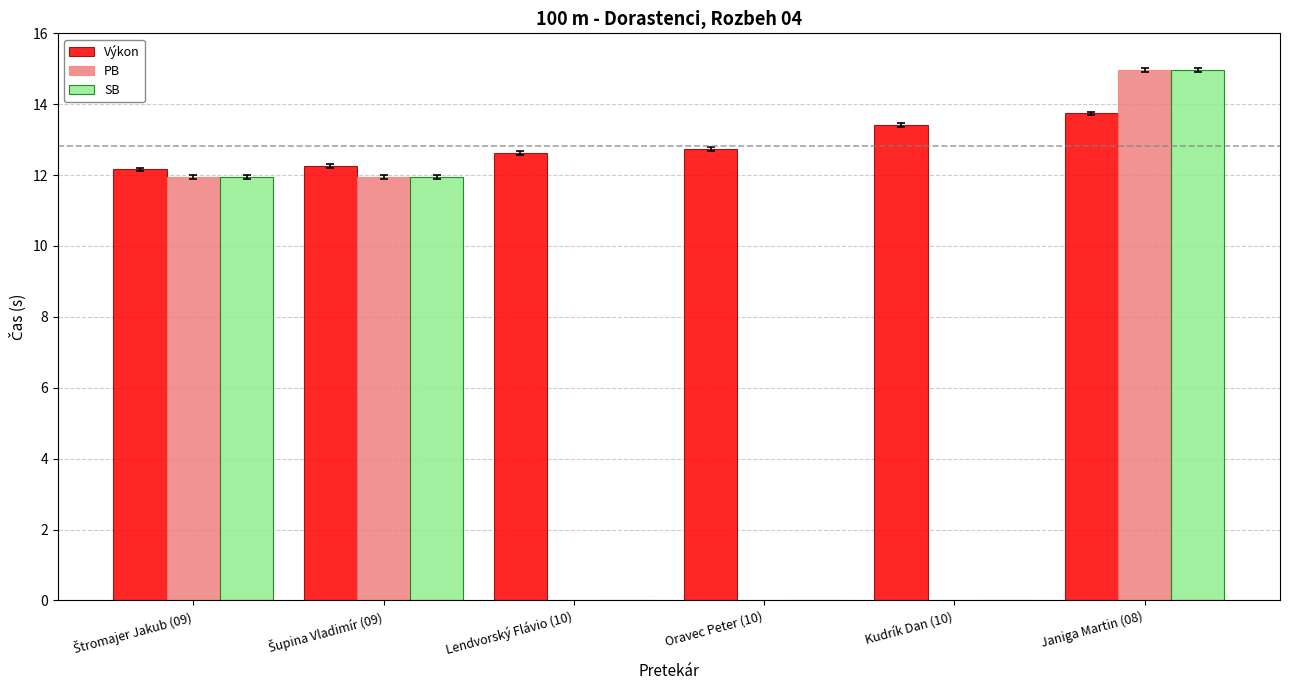

What is the sum of all SB values?

38.9